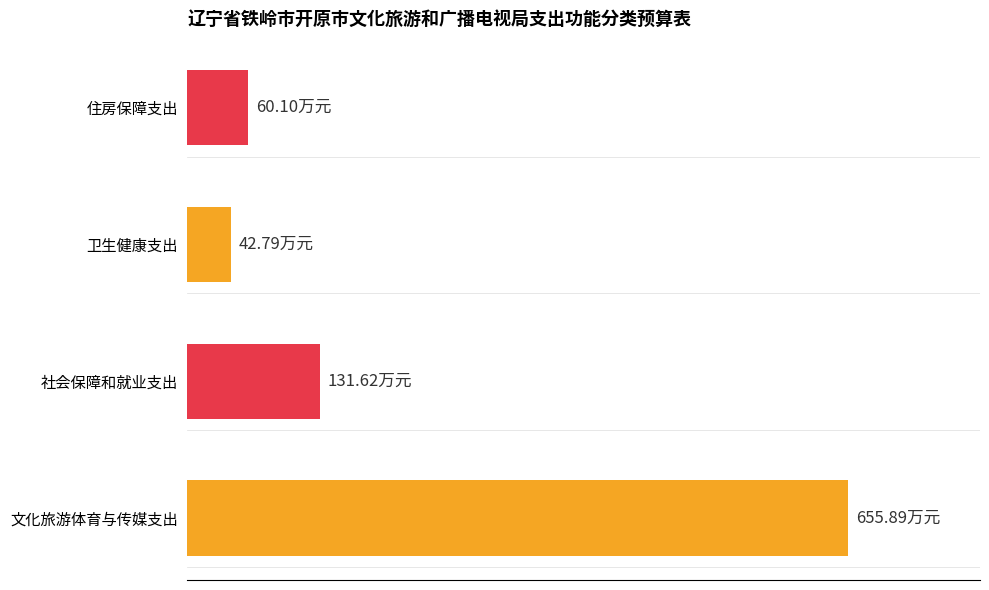

What is the sum of all values?

890.4